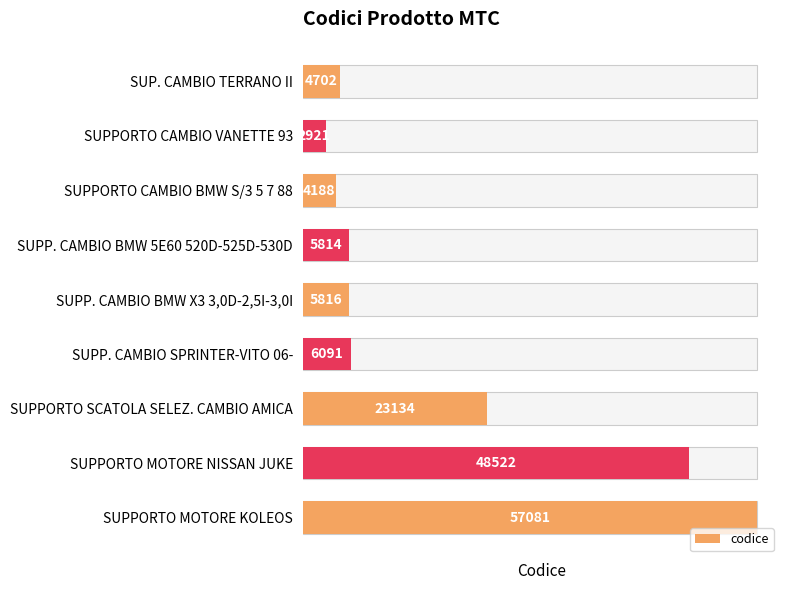

Are the bars grouped side by side (vs. stacked)?

No